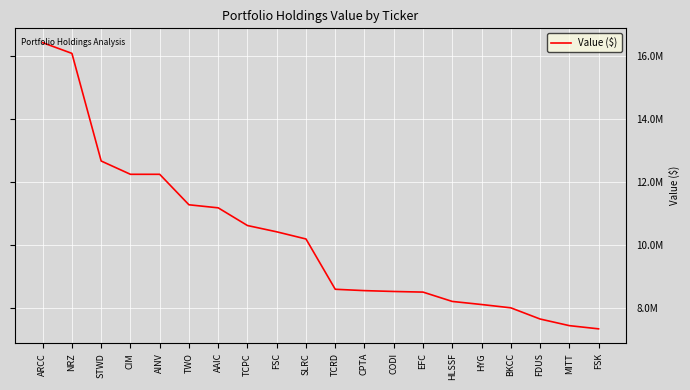

Which has a higher value, FSK or AINV?

AINV